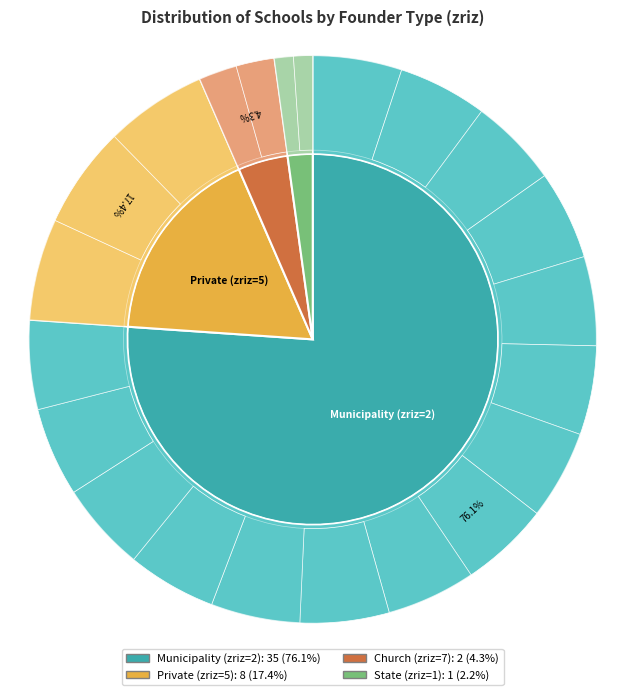

Combined, what portion of the pie is 5 and 2?

93.5%